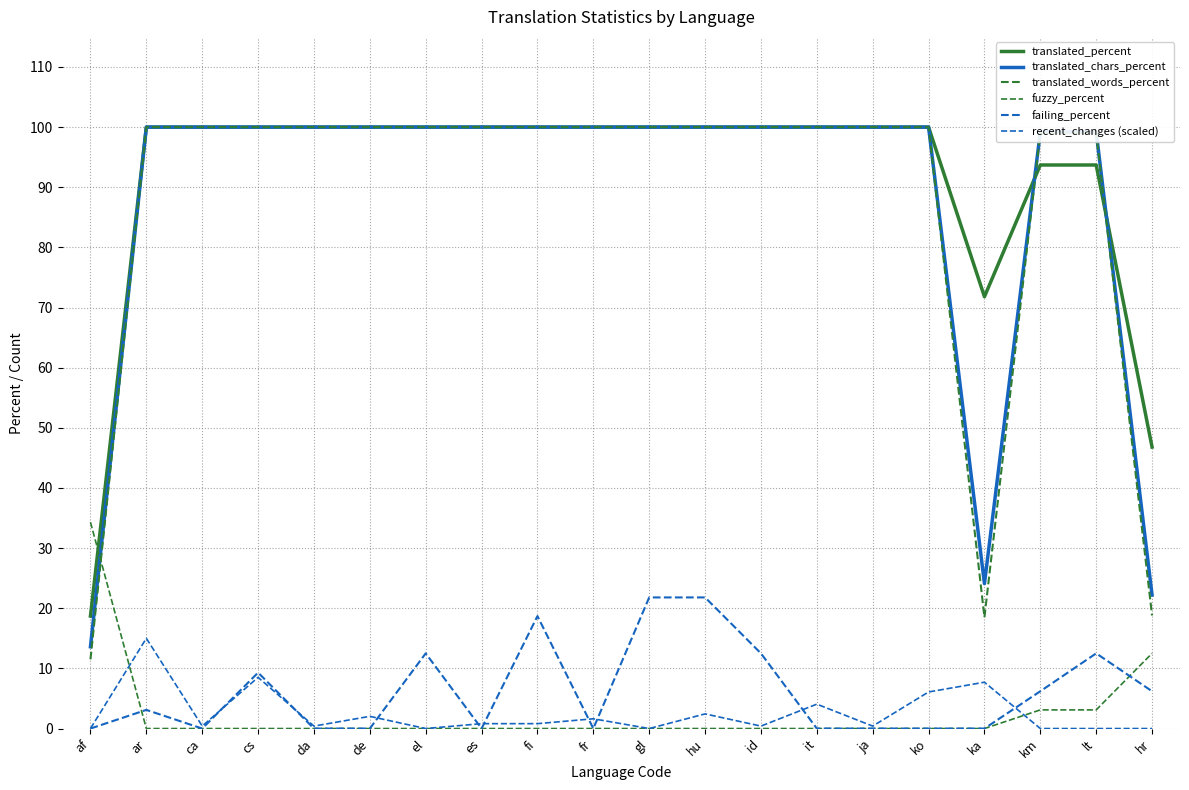

How many lines are shown in the chart?

6